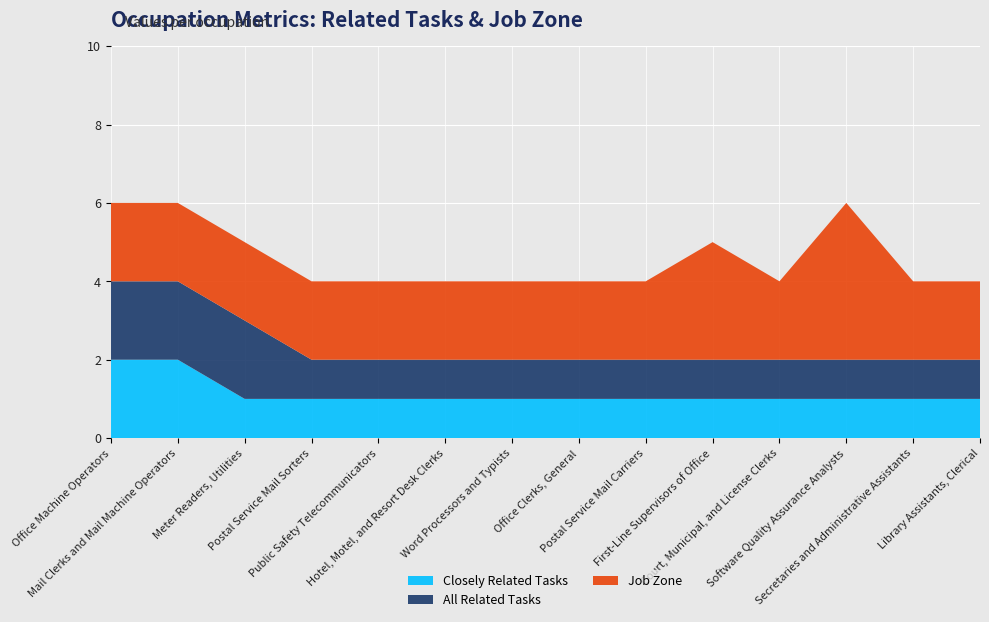

Reading left to right, what are all the values shown in this chart?

Closely Related Tasks: Office Machine Operators=2	Mail Clerks and Mail Machine Operators=2	Meter Readers, Utilities=1	Postal Service Mail Sorters=1	Public Safety Telecommunicators=1	Hotel, Motel, and Resort Desk Clerks=1	Word Processors and Typists=1	Office Clerks, General=1	Postal Service Mail Carriers=1	First-Line Supervisors of Office=1	Court, Municipal, and License Clerks=1	Software Quality Assurance Analysts=1	Secretaries and Administrative Assistants=1	Library Assistants, Clerical=1
All Related Tasks: Office Machine Operators=2	Mail Clerks and Mail Machine Operators=2	Meter Readers, Utilities=2	Postal Service Mail Sorters=1	Public Safety Telecommunicators=1	Hotel, Motel, and Resort Desk Clerks=1	Word Processors and Typists=1	Office Clerks, General=1	Postal Service Mail Carriers=1	First-Line Supervisors of Office=1	Court, Municipal, and License Clerks=1	Software Quality Assurance Analysts=1	Secretaries and Administrative Assistants=1	Library Assistants, Clerical=1
Job Zone: Office Machine Operators=2	Mail Clerks and Mail Machine Operators=2	Meter Readers, Utilities=2	Postal Service Mail Sorters=2	Public Safety Telecommunicators=2	Hotel, Motel, and Resort Desk Clerks=2	Word Processors and Typists=2	Office Clerks, General=2	Postal Service Mail Carriers=2	First-Line Supervisors of Office=3	Court, Municipal, and License Clerks=2	Software Quality Assurance Analysts=4	Secretaries and Administrative Assistants=2	Library Assistants, Clerical=2